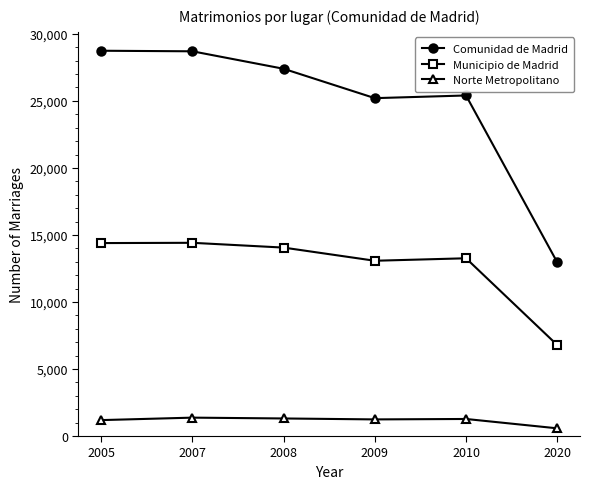

What is the difference between the highest and lowest values at 2010?

24133